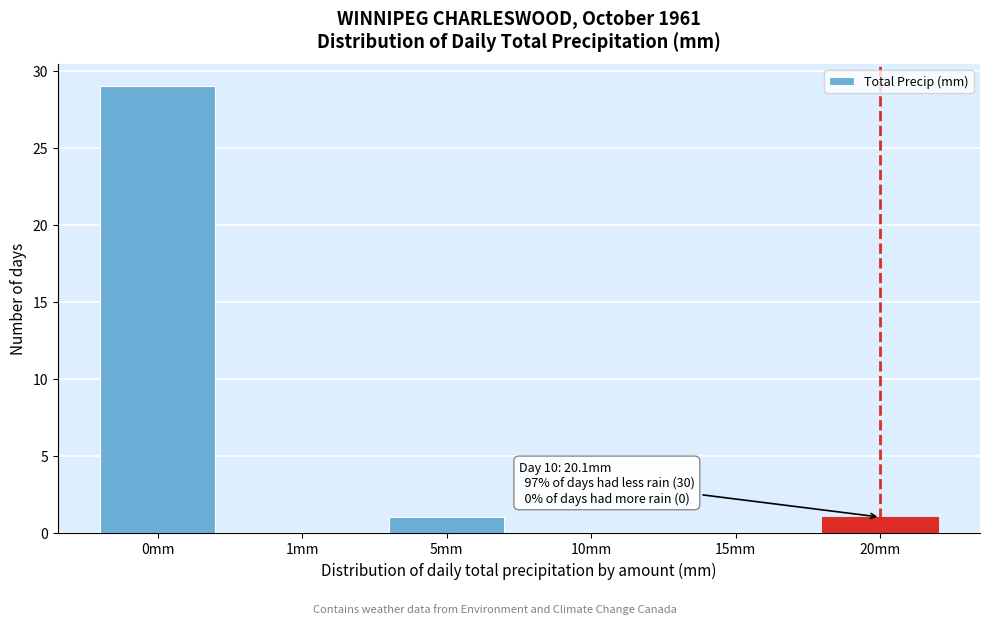

Reading right to left, list all the values displayed in this chart.

20mm=1	15mm=0	10mm=0	5mm=1	1mm=0	0mm=29